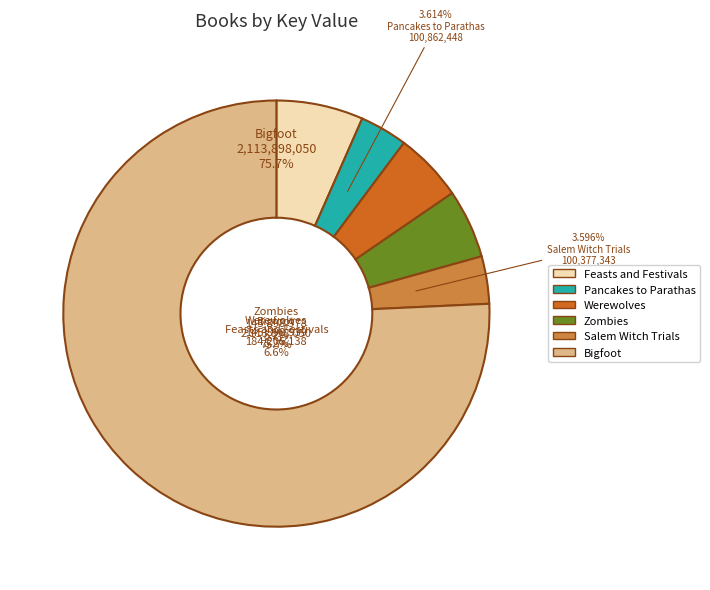

Does any single category account for the majority?

Yes